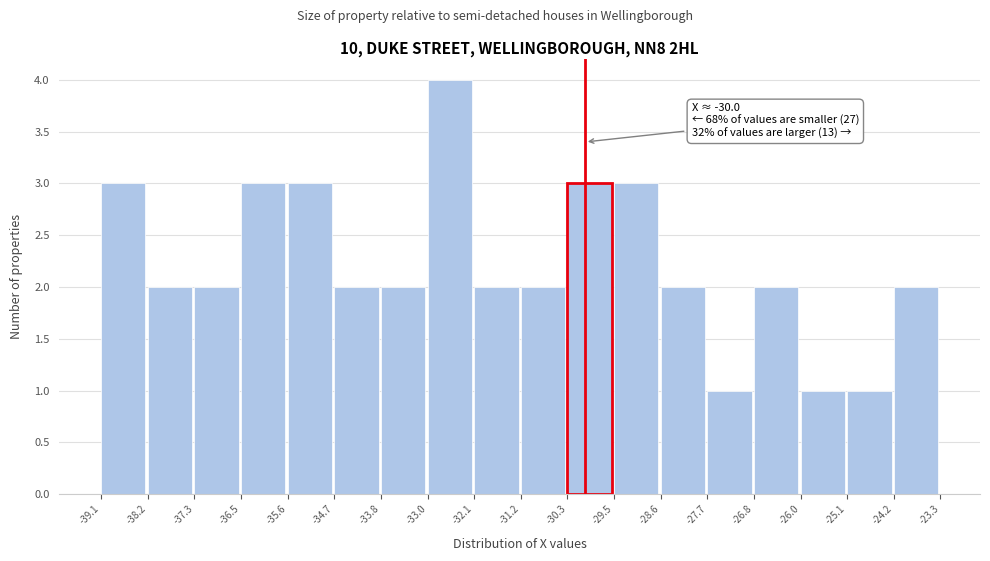

Over which range of the x-axis is the bar tallest?

-33.0 to -32.1